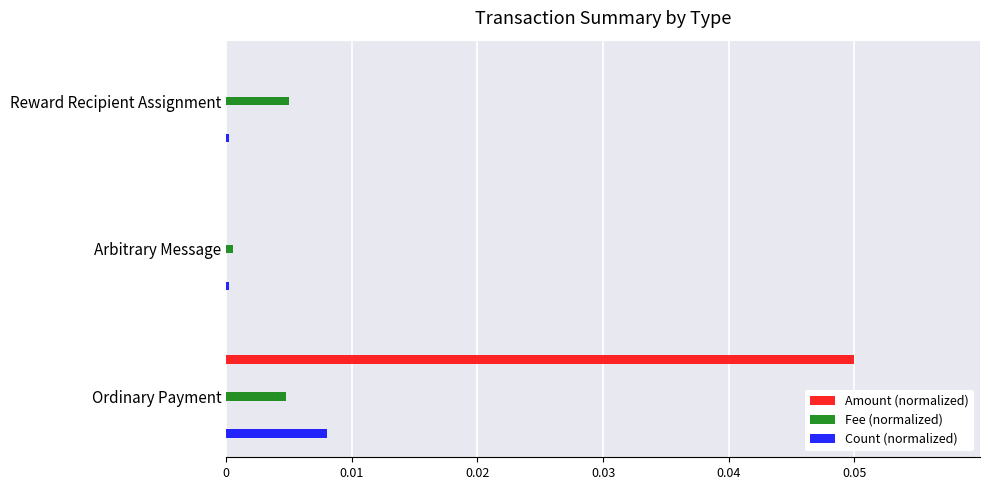

Reading left to right, transcribe all the data shown in this chart.

Amount (normalized): 0.1	0.0	0.0
Fee (normalized): 0.0	0.0	0.0
Count (normalized): 0.0	0.0	0.0